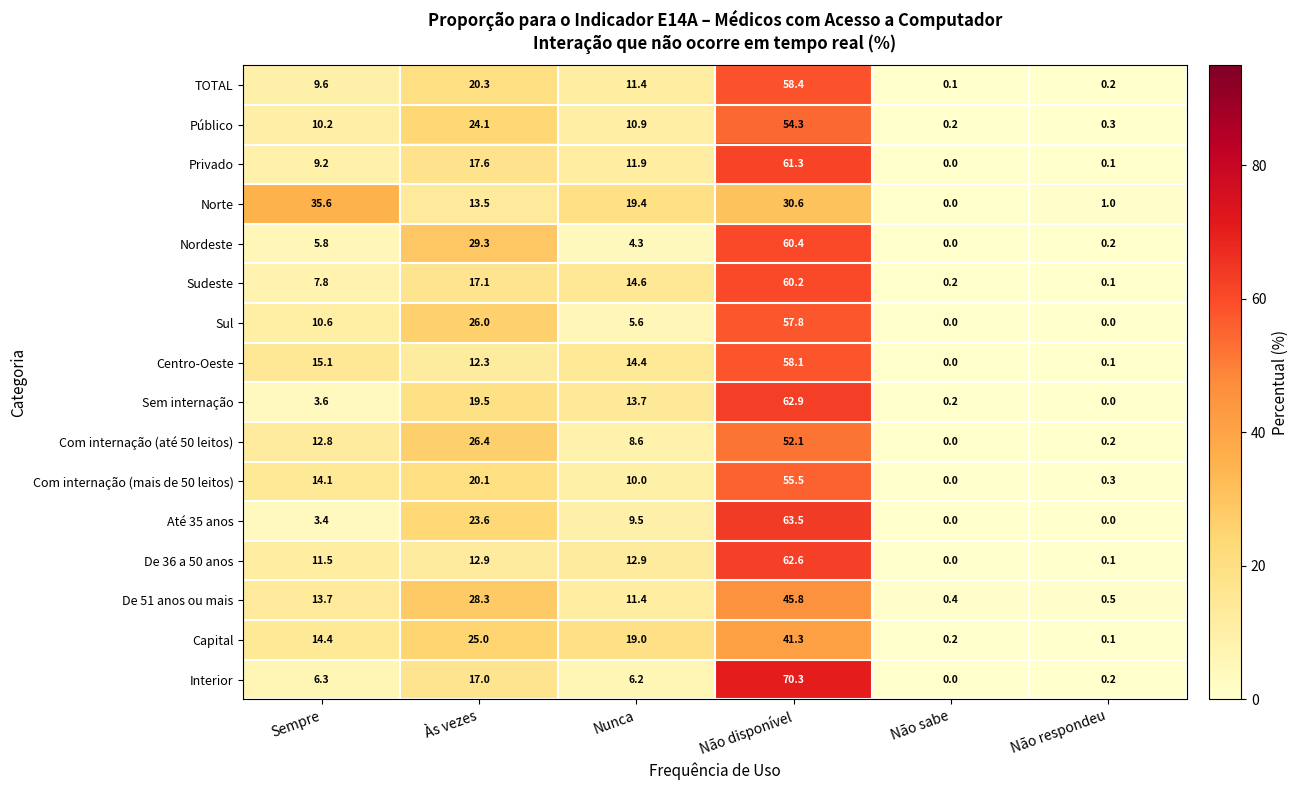

Is the value of Com internação (até 50 leitos) at Às vezes greater than the value of Centro-Oeste at Sempre?

Yes